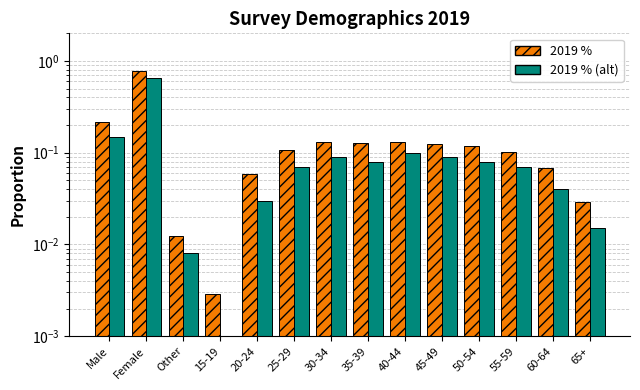

Count the number of categories in the chart.

14